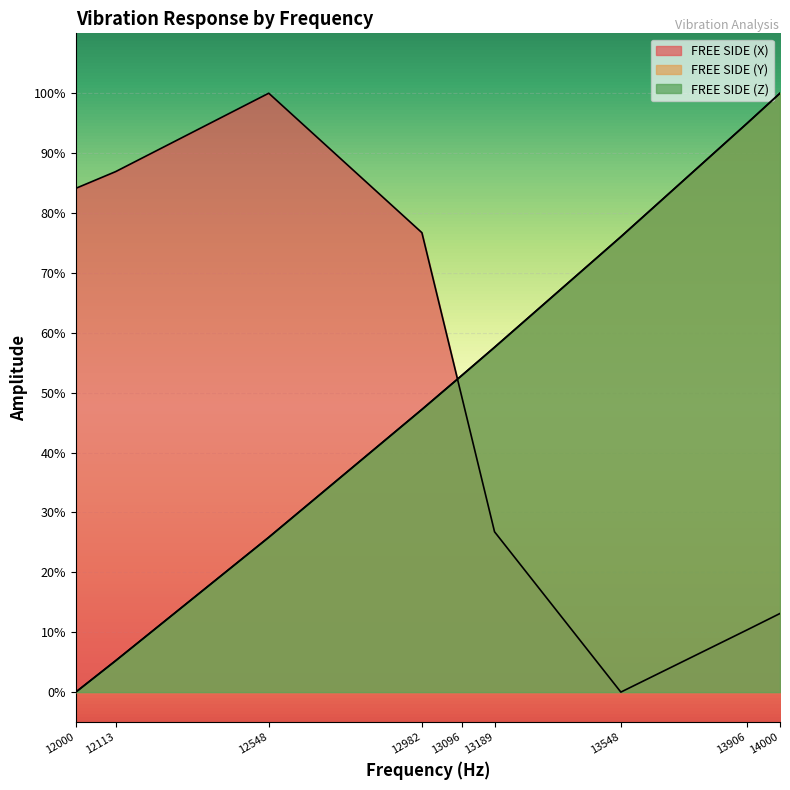

Is it true that FREE SIDE (Z) equals 3.5 at 12113?

False